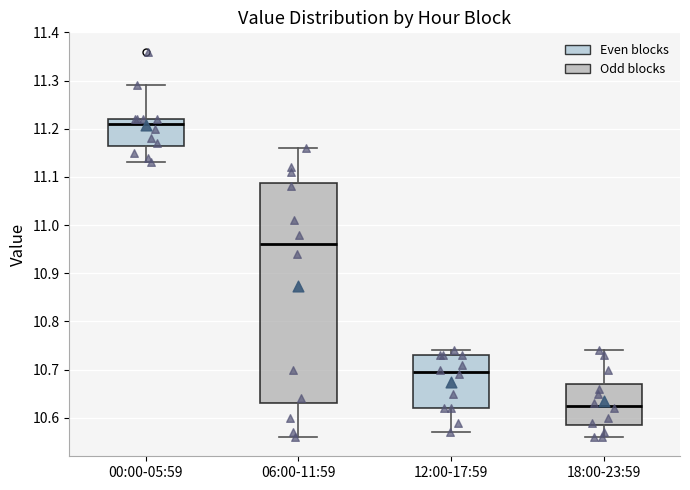

Which box's median line is the highest?

00:00-05:59